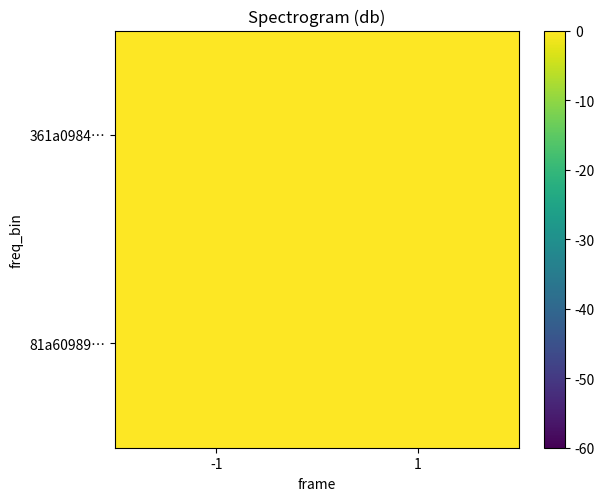

What is the difference between the highest and lowest values at -1?

58